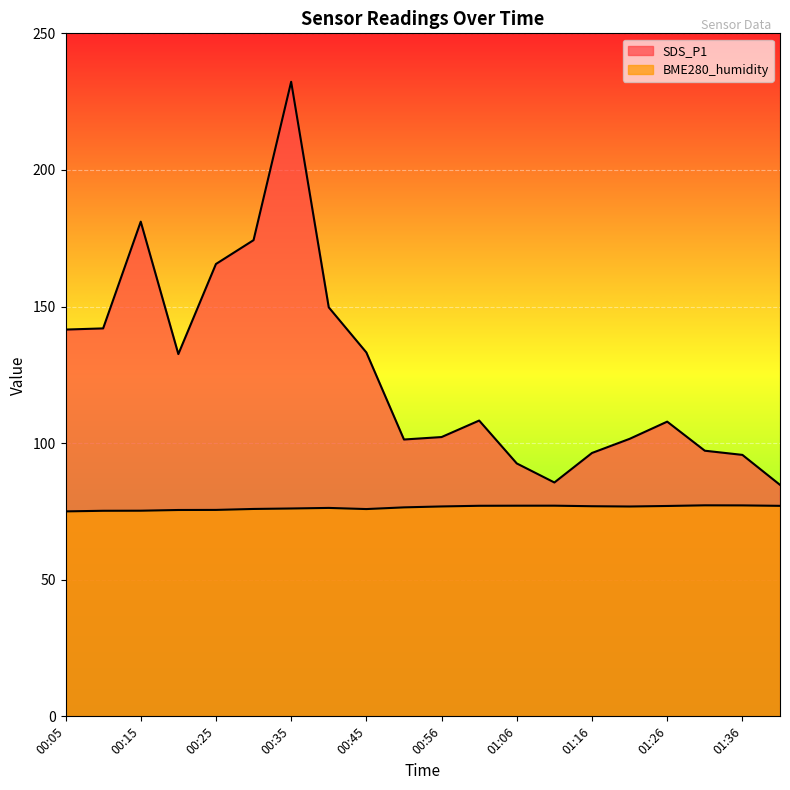

Reading right to left, extract all data points from this chart.

SDS_P1: 84.7	95.7	97.2	107.9	101.6	96.4	85.6	92.6	108.3	102.2	101.3	133.2	149.7	232.3	174.3	165.6	132.6	181.1	142.0	141.6
BME280_humidity: 77.0	77.2	77.2	77.0	76.8	76.9	77.1	77.1	77.1	76.8	76.5	75.9	76.3	76.1	75.9	75.6	75.5	75.3	75.2	75.0